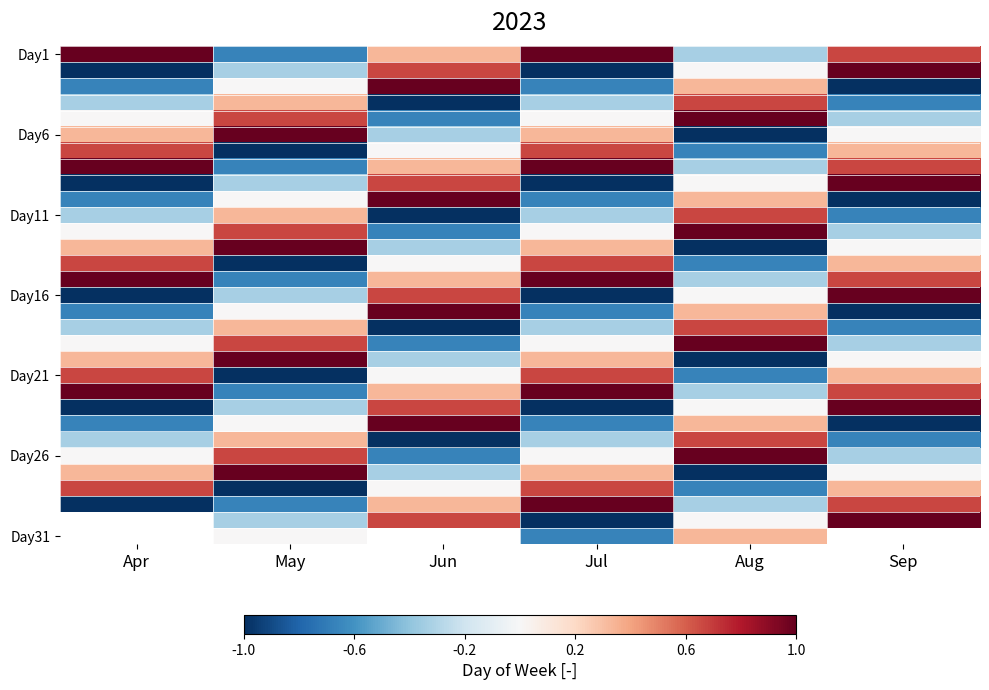

How many categories are shown in the chart?

6